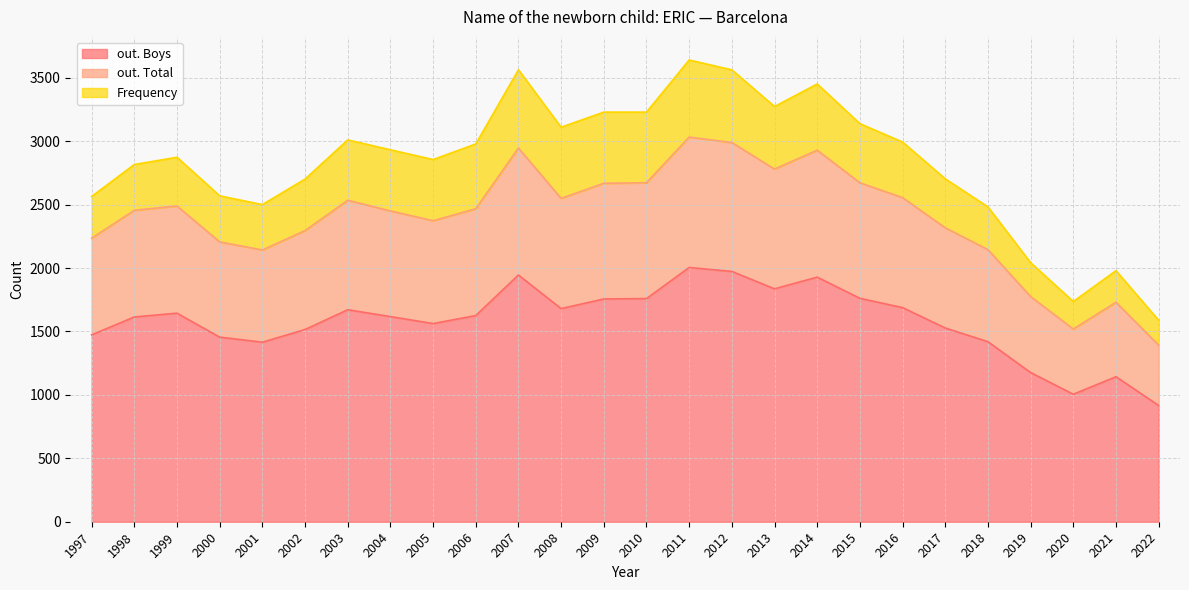

List the labels in order of Frequency value, smallest first.

2022, 2020, 2021, 2019, 1997, 2018, 2001, 1998, 2000, 1999, 2017, 2002, 2016, 2015, 2003, 2005, 2004, 2013, 2006, 2014, 2010, 2009, 2008, 2012, 2011, 2007